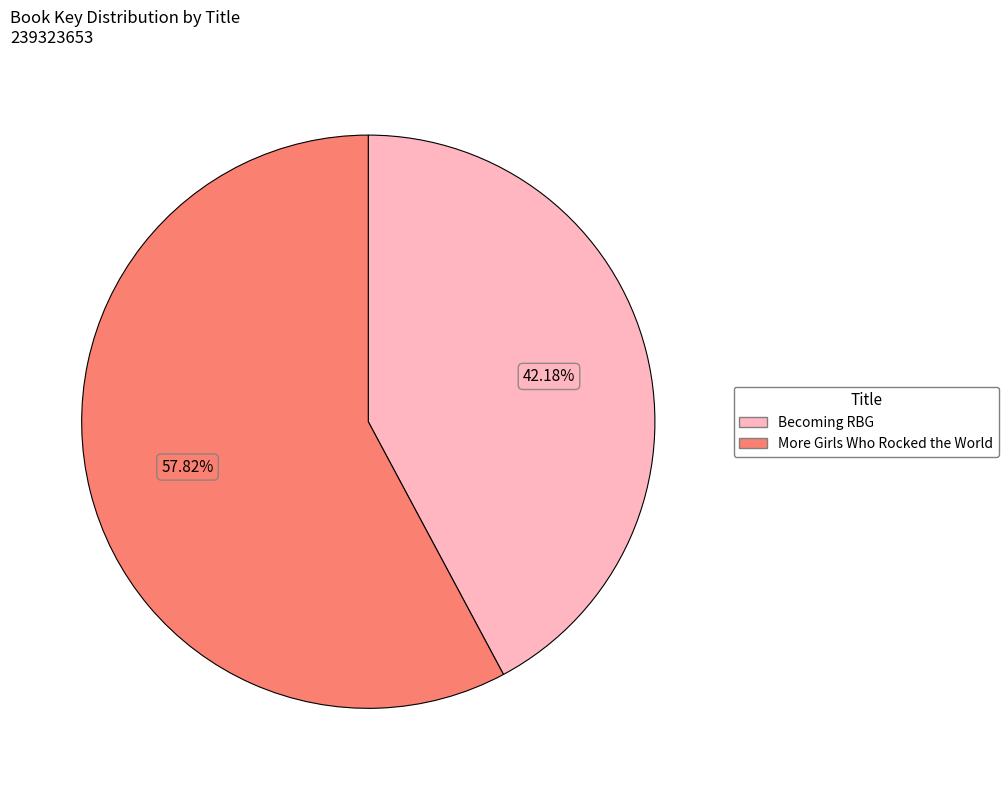

Which slice is the smallest?

Becoming RBG